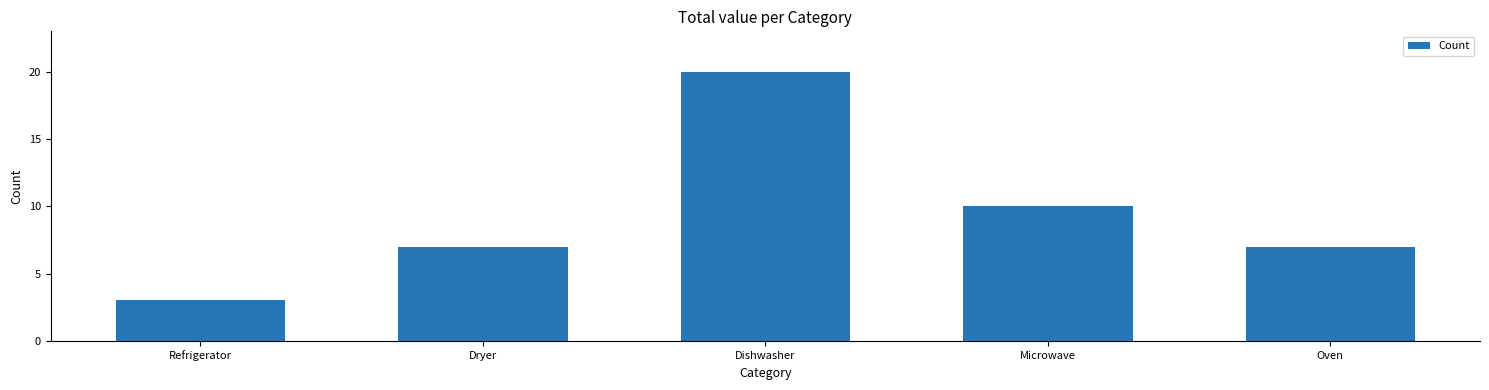

Reading right to left, what are all the values shown in this chart?

Oven=7	Microwave=10	Dishwasher=20	Dryer=7	Refrigerator=3